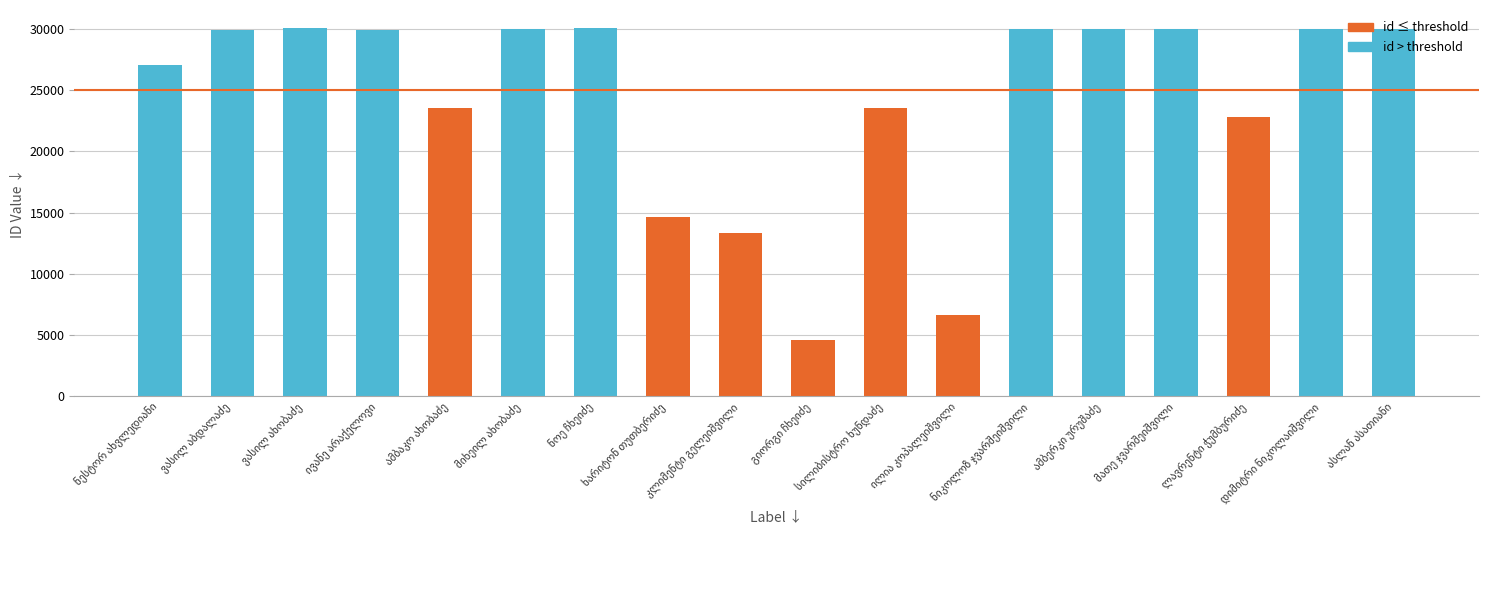

Does the chart contain any negative values?

No